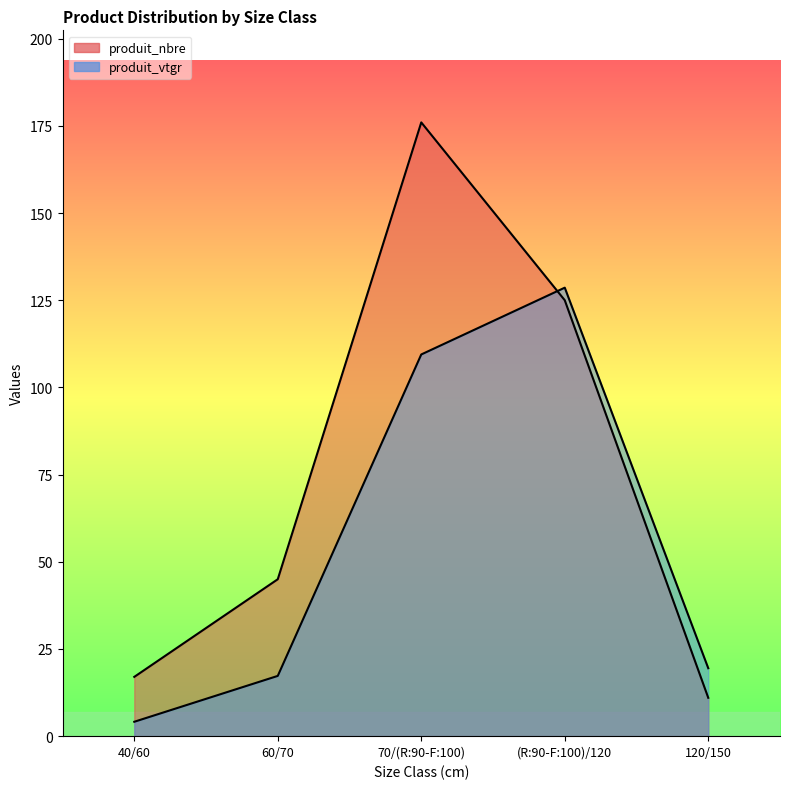

Rank the series at 70/(R:90-F:100) from highest to lowest value.

produit_nbre, produit_vtgr